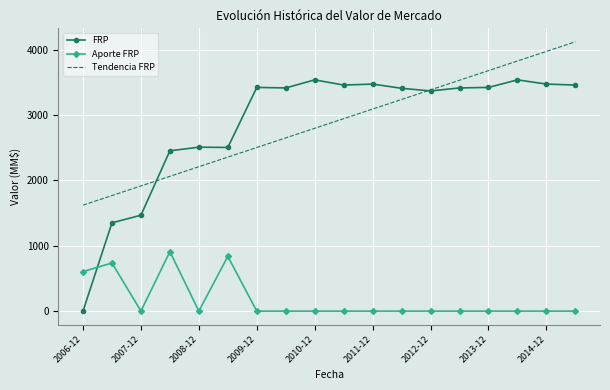

In FRP, how many points are higher than both neighbors (excluding endpoints)?

5